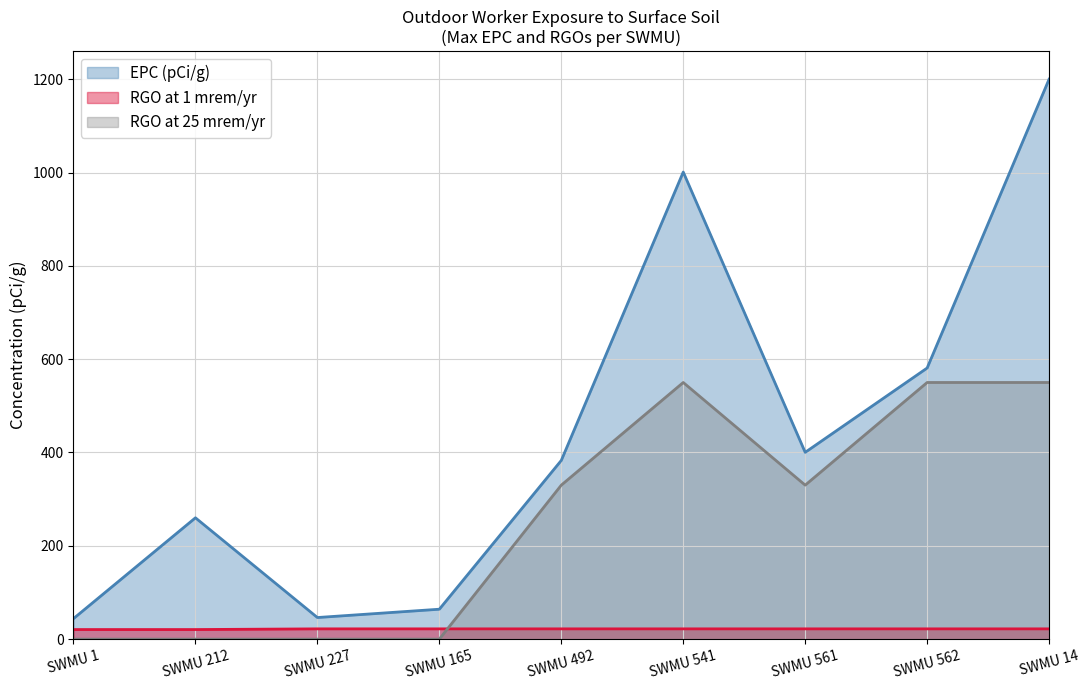

True or false: EPC (pCi/g) has more than 0 points higher than both neighbors.

True